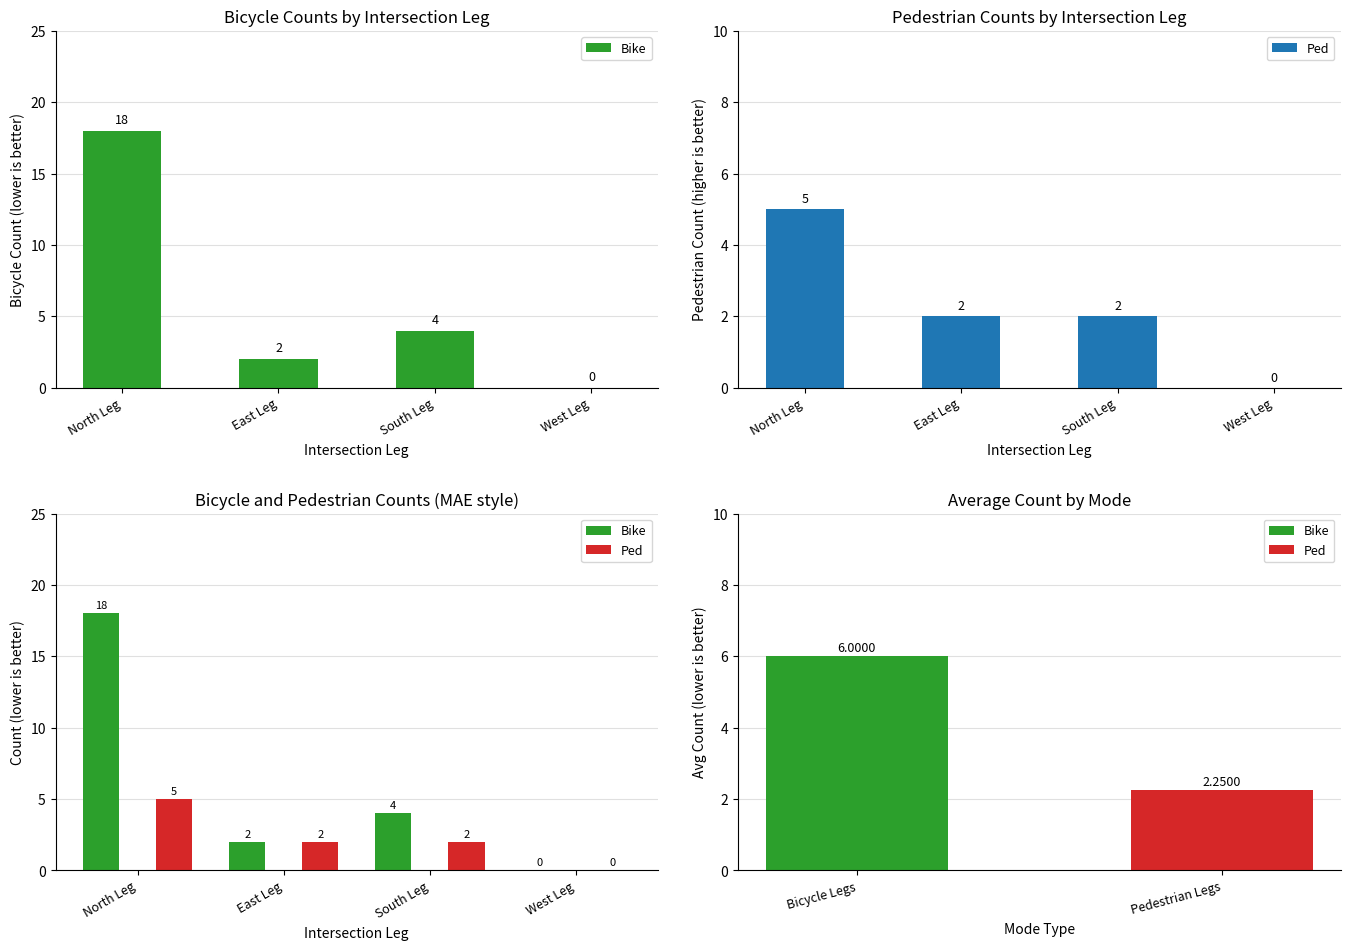

Reading left to right, list all the values displayed in this chart.

Bike: North Leg=18	East Leg=2	South Leg=4	West Leg=0
Ped: North Leg=5	East Leg=2	South Leg=2	West Leg=0